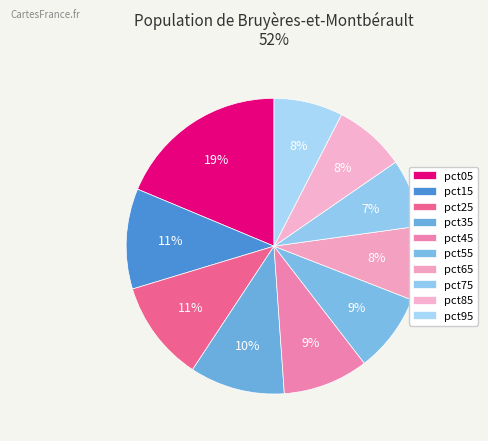

What is the smallest slice in the pie chart?

pct75